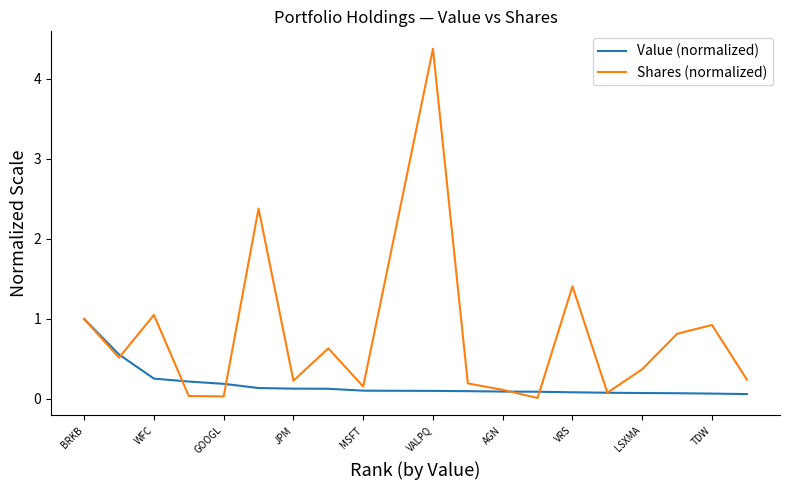

What is the average value of the Value (normalized) series?

0.2